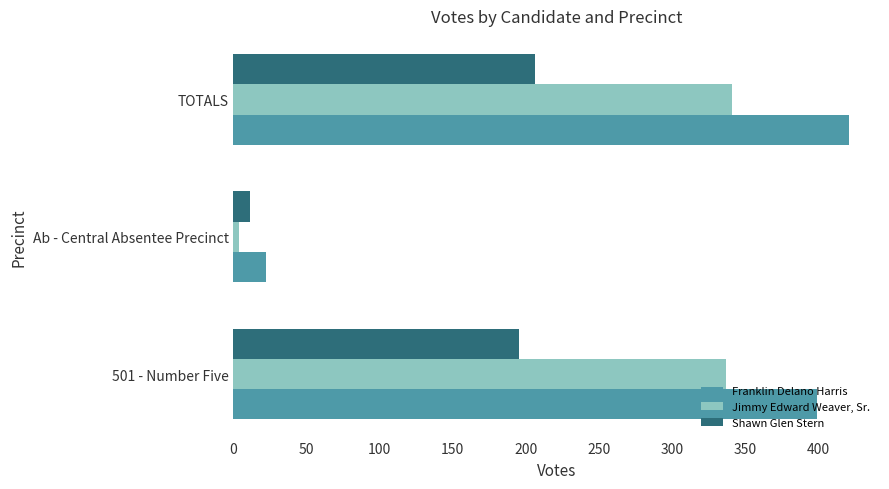

Which series has the largest total across all categories?

Franklin Delano Harris